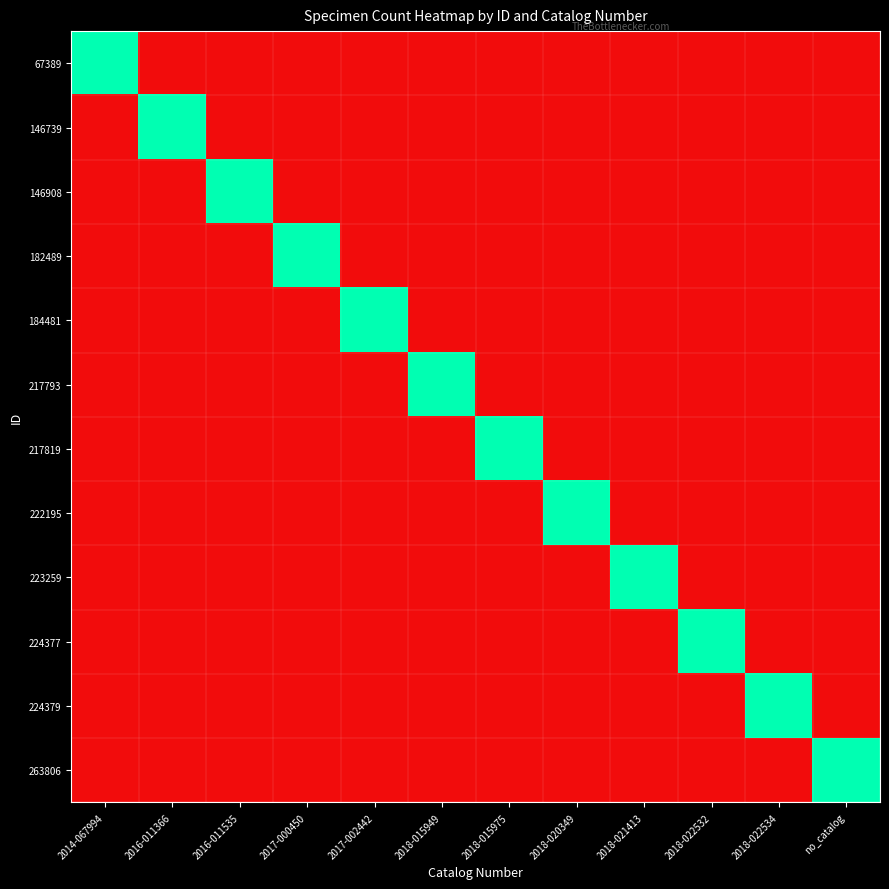

Rank the series at 2016-011535 from lowest to highest value.

67389, 146739, 182489, 184481, 217793, 217819, 222195, 223259, 224377, 224379, 263806, 146908